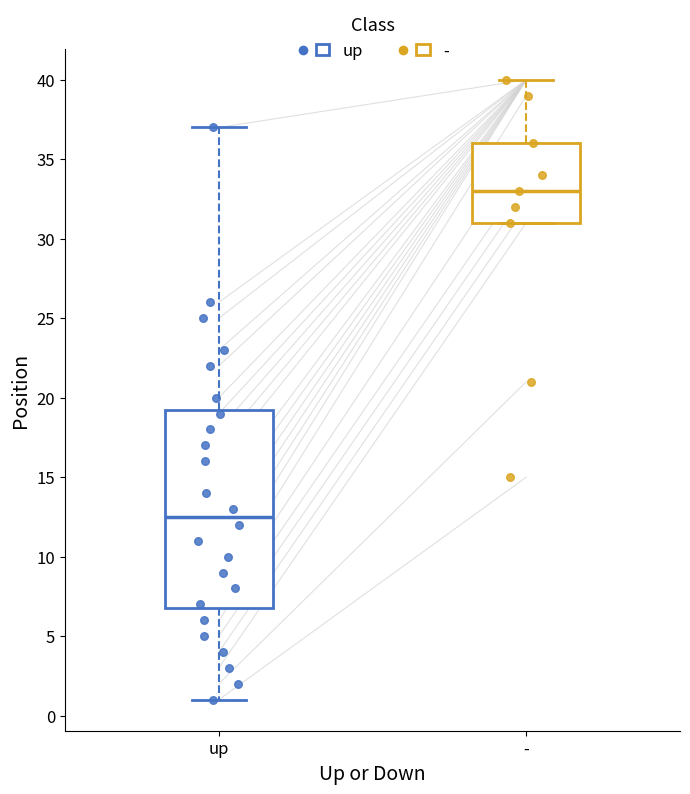

Which box has the highest median line?

-